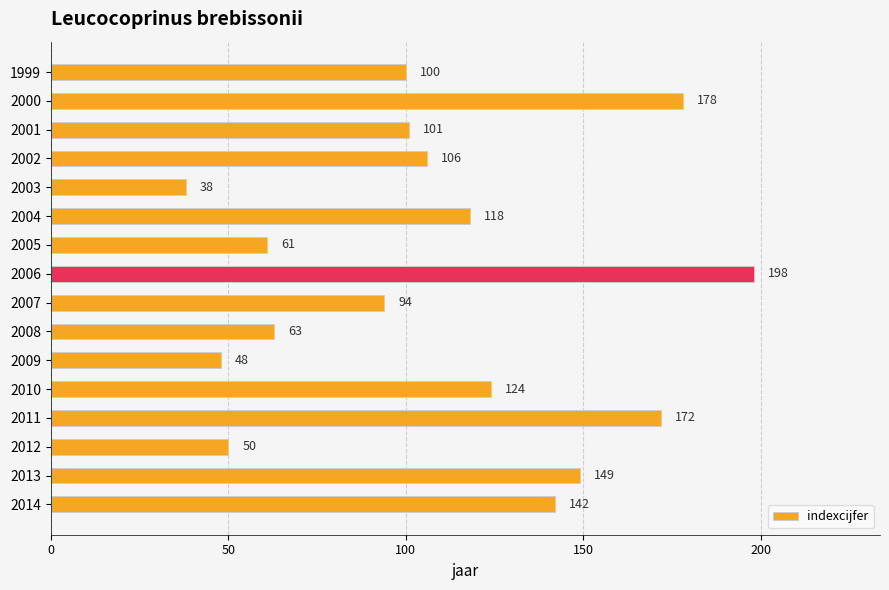

What is the change in value from 2010 to 2012?

-74